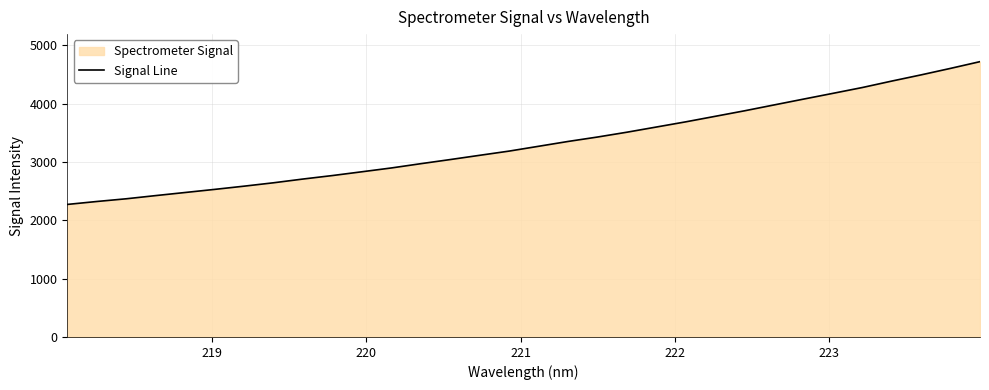

How many lines are shown in the chart?

1